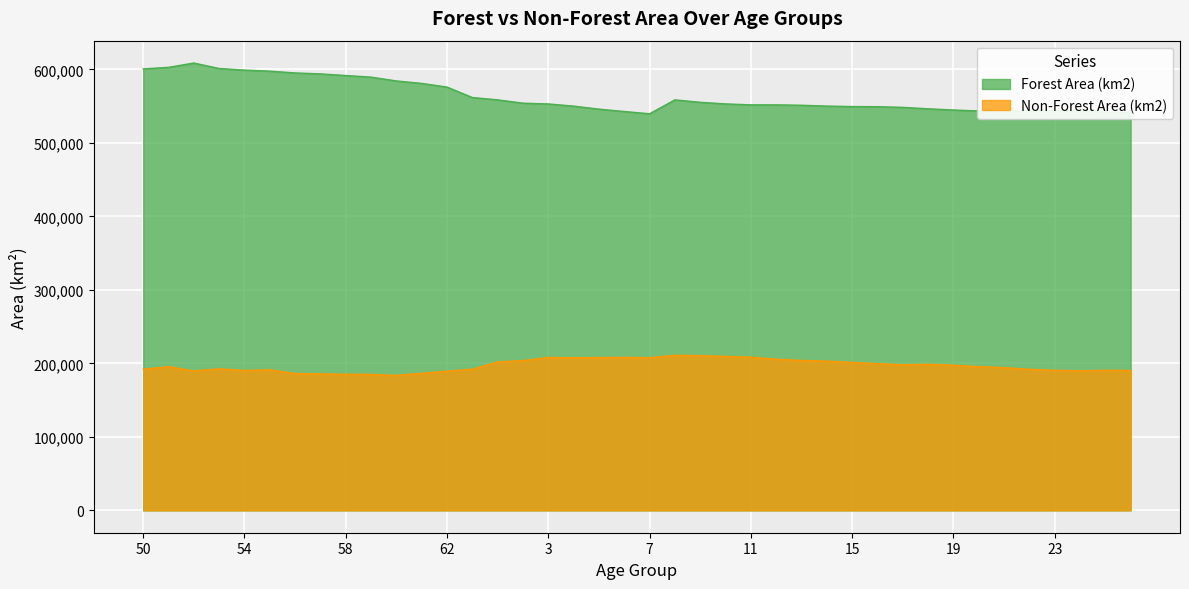

True or false: Forest Area (km2) and Non-Forest Area (km2) intersect in this chart.

False